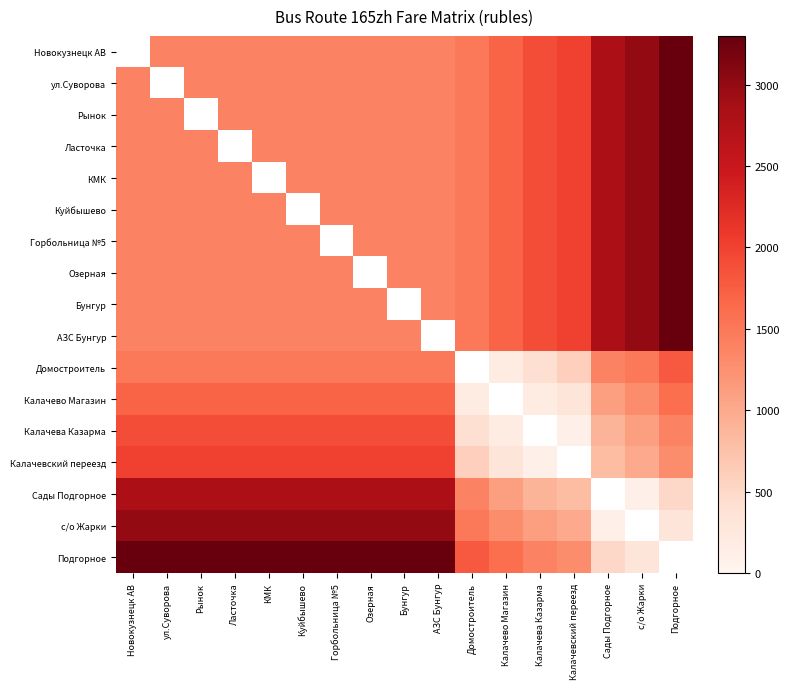

What is the maximum value shown in the chart?

3300.0